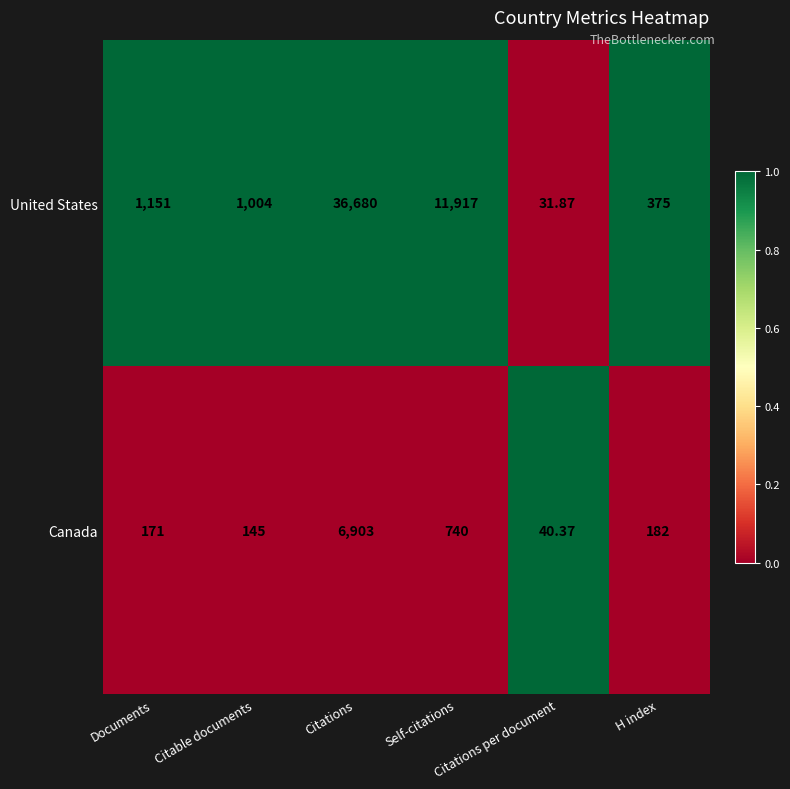

Rank the series by their average value, from highest to lowest.

United States, Canada